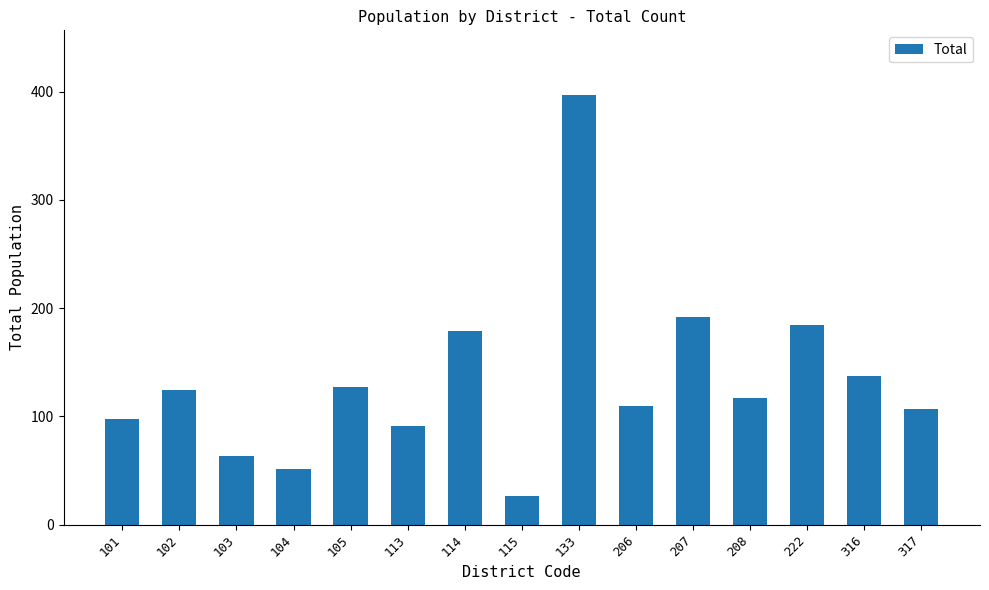

What is the change in value from 102 to 133?

+273